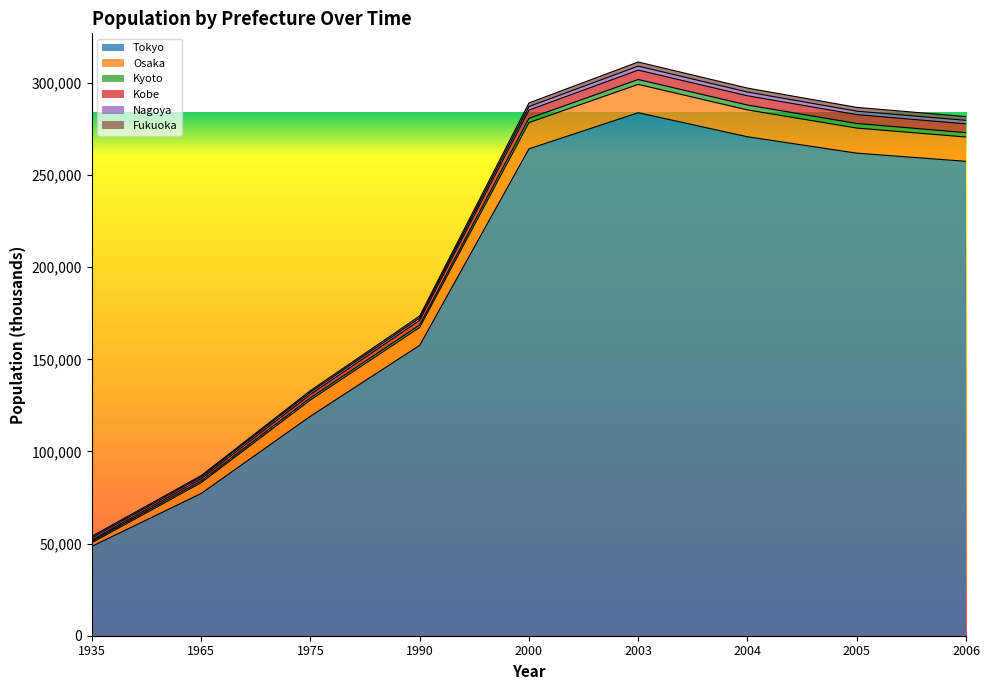

What is the minimum value for Tokyo?

48528